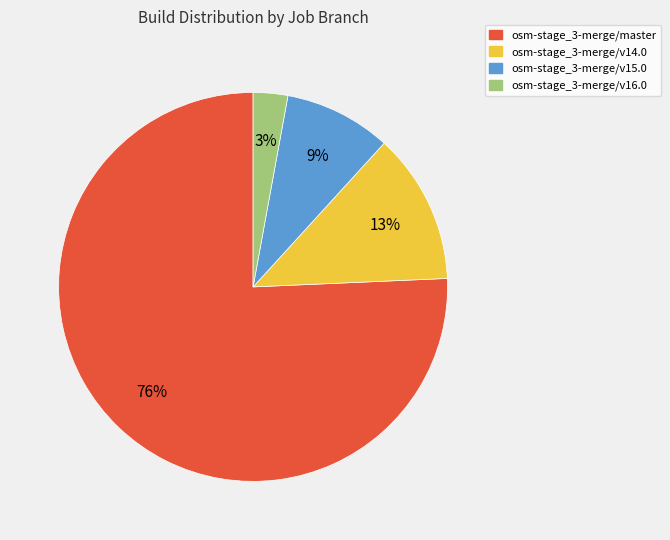

How many segments does this pie chart have?

4